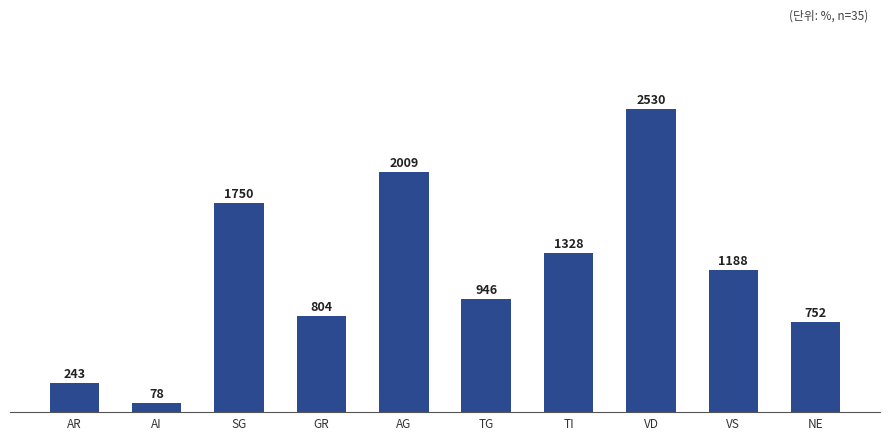

Which label corresponds to the smallest value in the chart?

AI